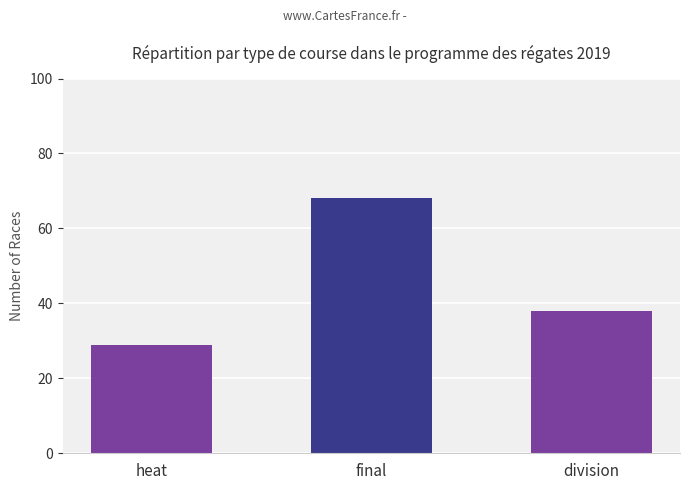

What is the sum of all values?

135